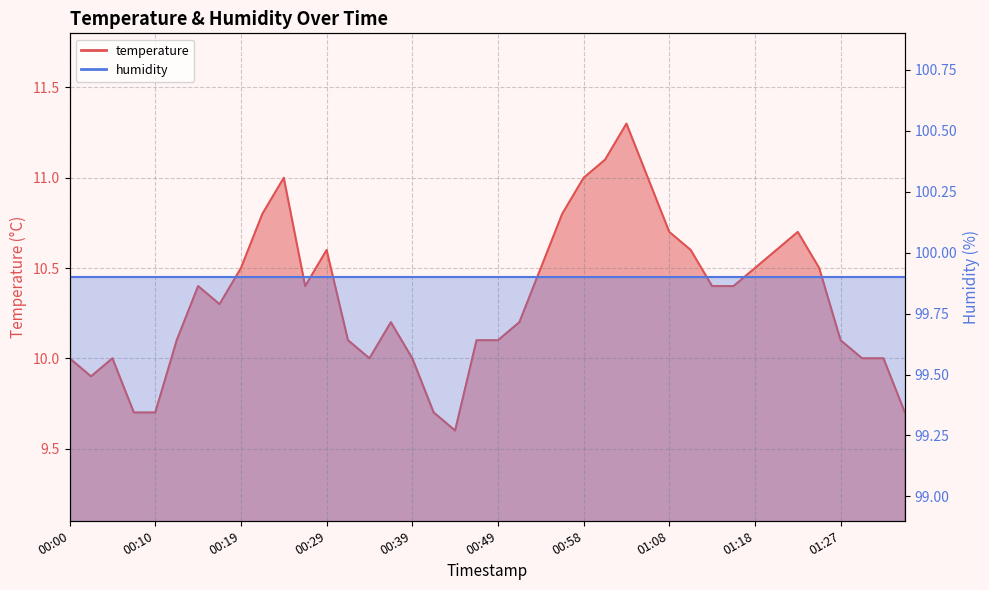

What is the maximum value shown in the chart?

11.3